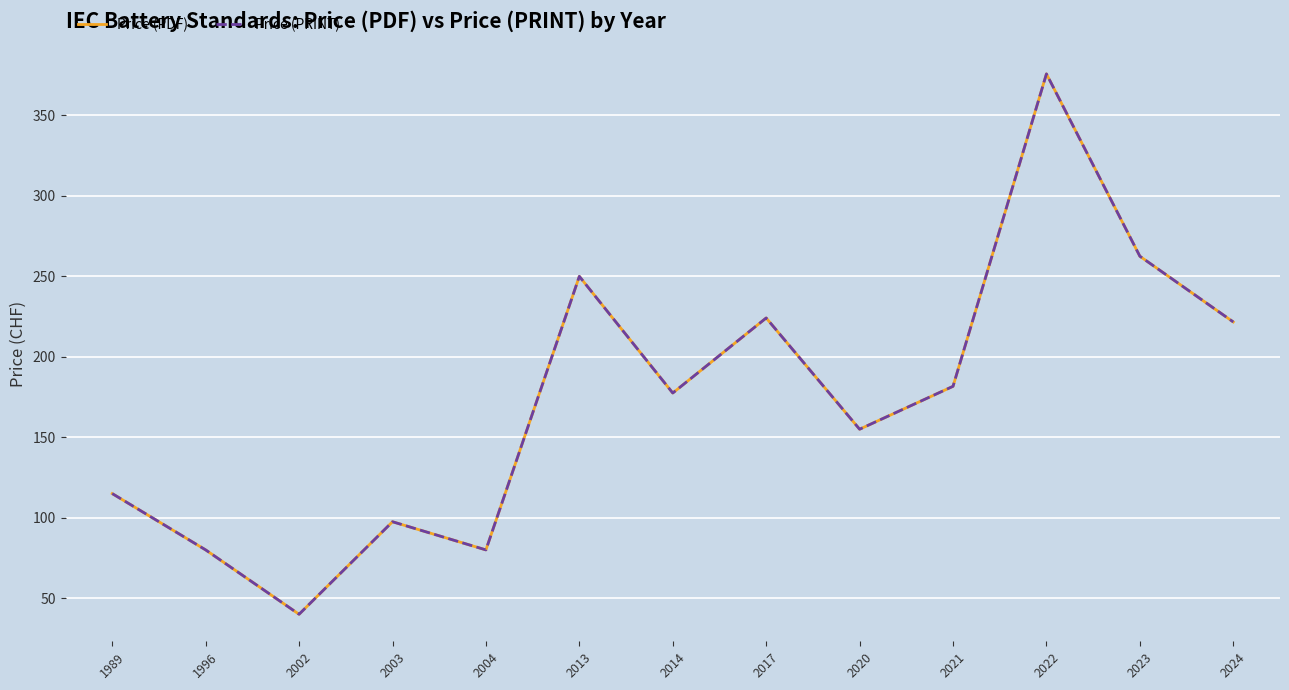

At which category does Price (PRINT) reach its first local peak?

2003